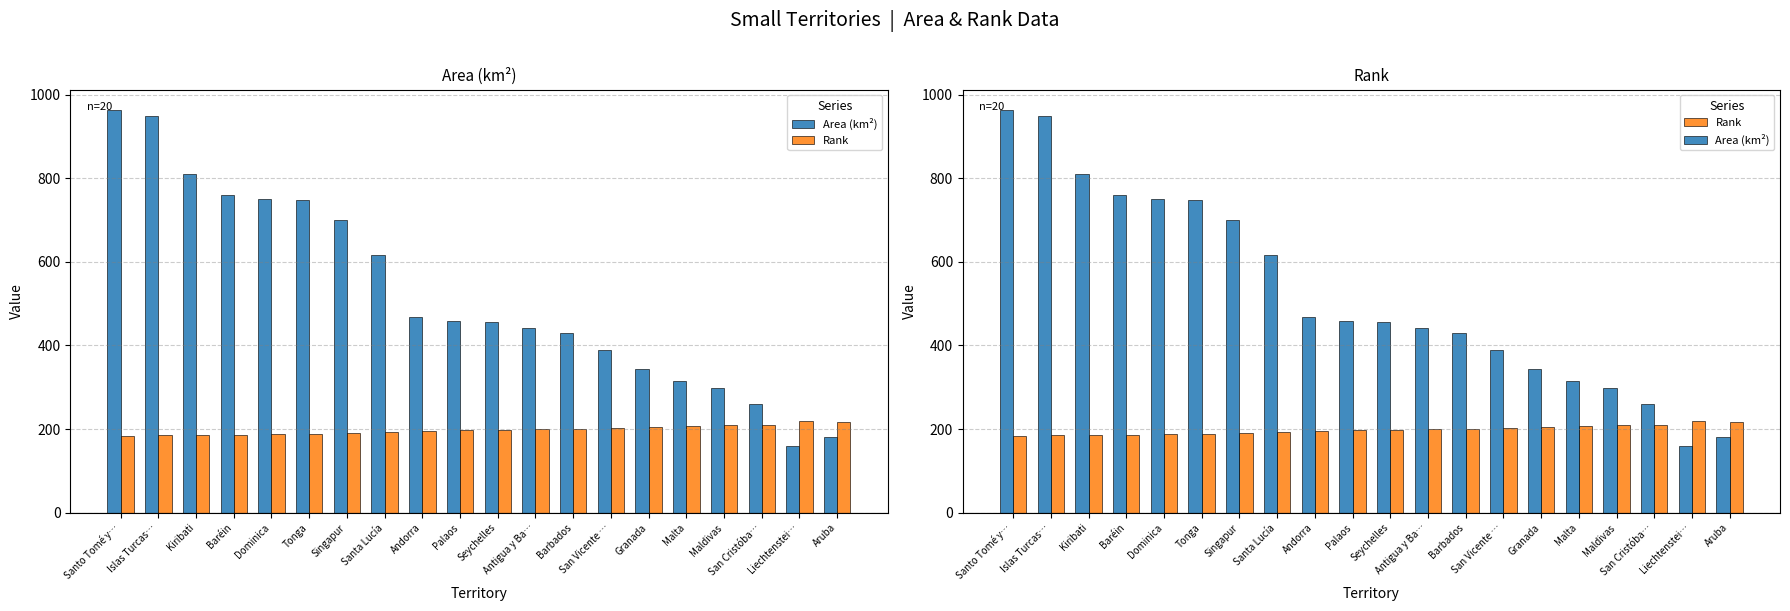

What is the value of the Rank bar at the 17th from the left?

209